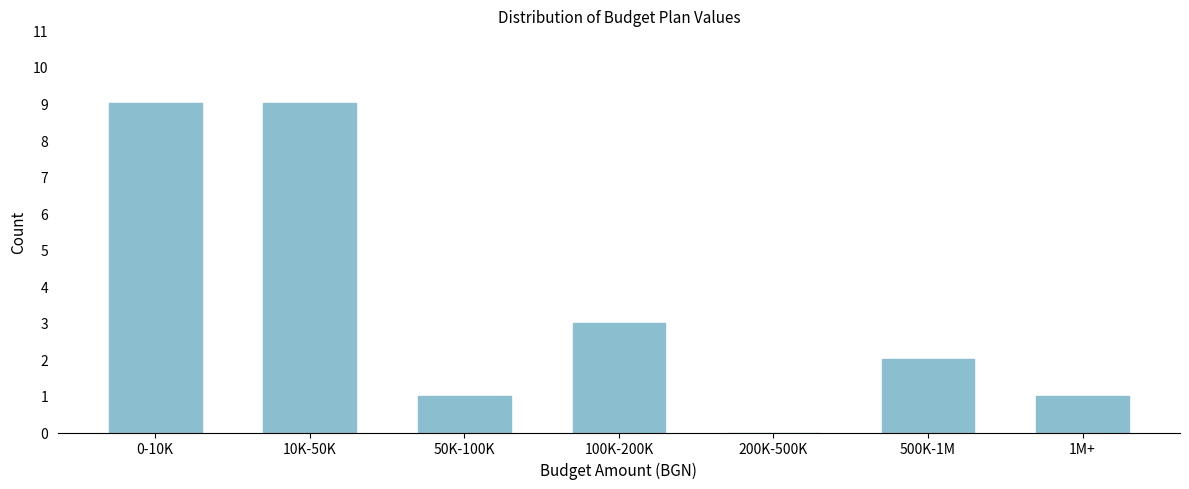

Reading left to right, extract all data points from this chart.

0-10K=9	10K-50K=9	50K-100K=1	100K-200K=3	200K-500K=0	500K-1M=2	1M+=1